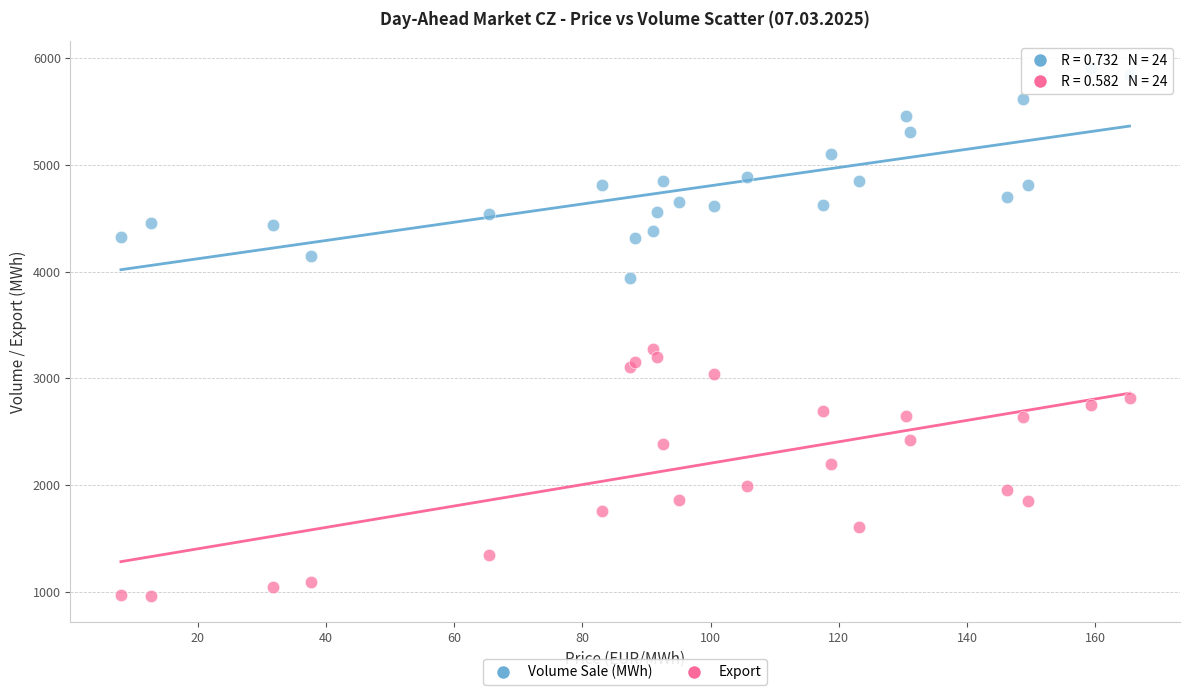

Which series contains the highest Y value?

Volume Sale (MWh)